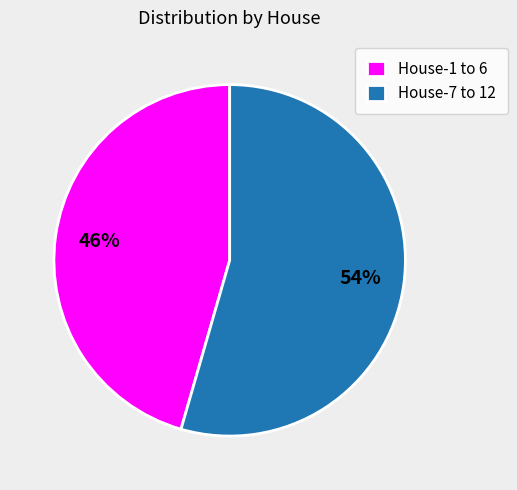

To the nearest percent, what percentage of the pie is House-1 to 6?

46%